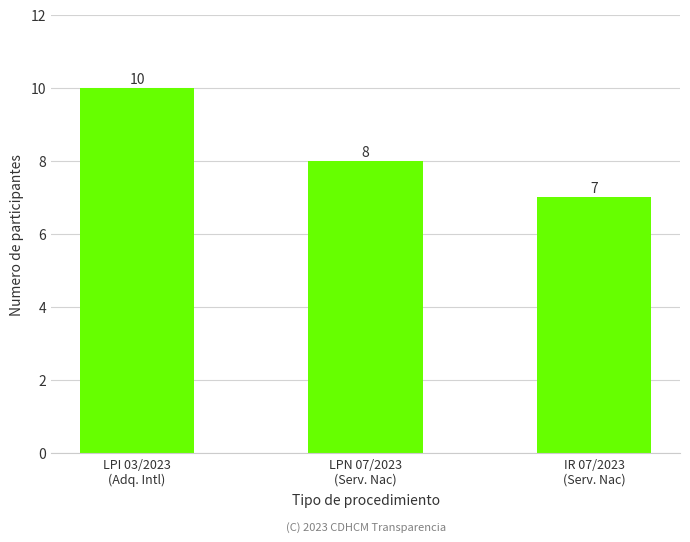

Reading right to left, extract all data points from this chart.

IR 07/2023
(Serv. Nac)=7	LPN 07/2023
(Serv. Nac)=8	LPI 03/2023
(Adq. Intl)=10